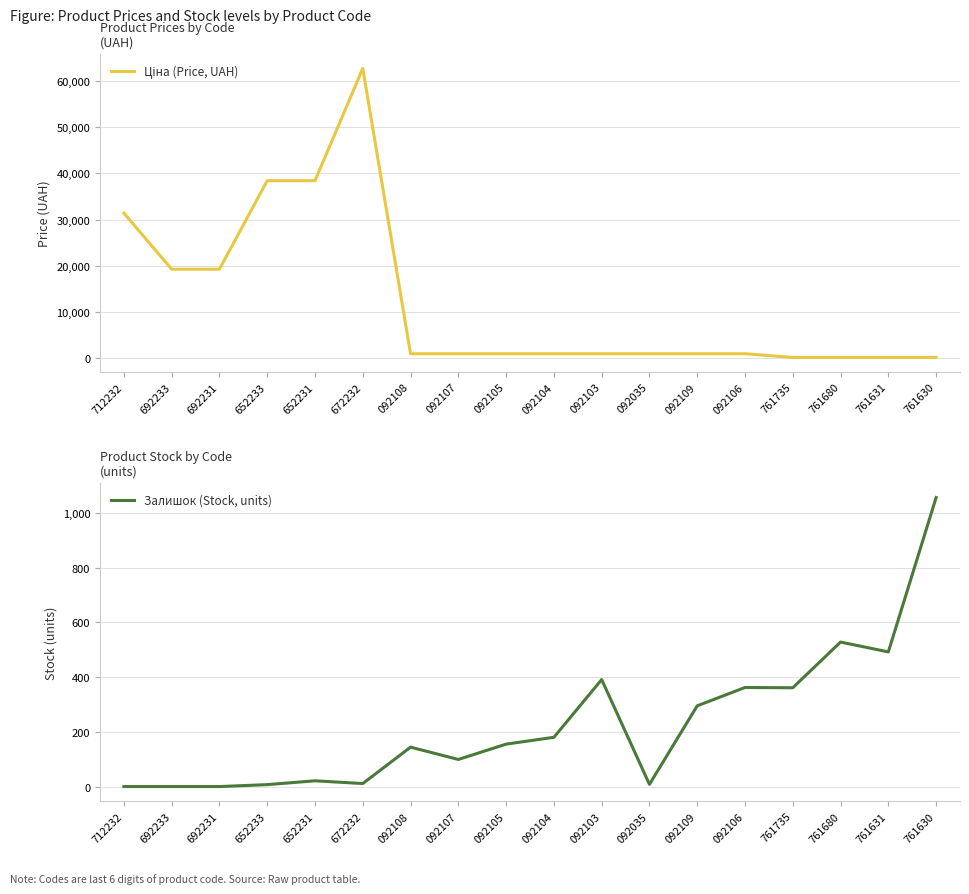

How many interior local peaks does the Ціна (Price, UAH) series have?

1